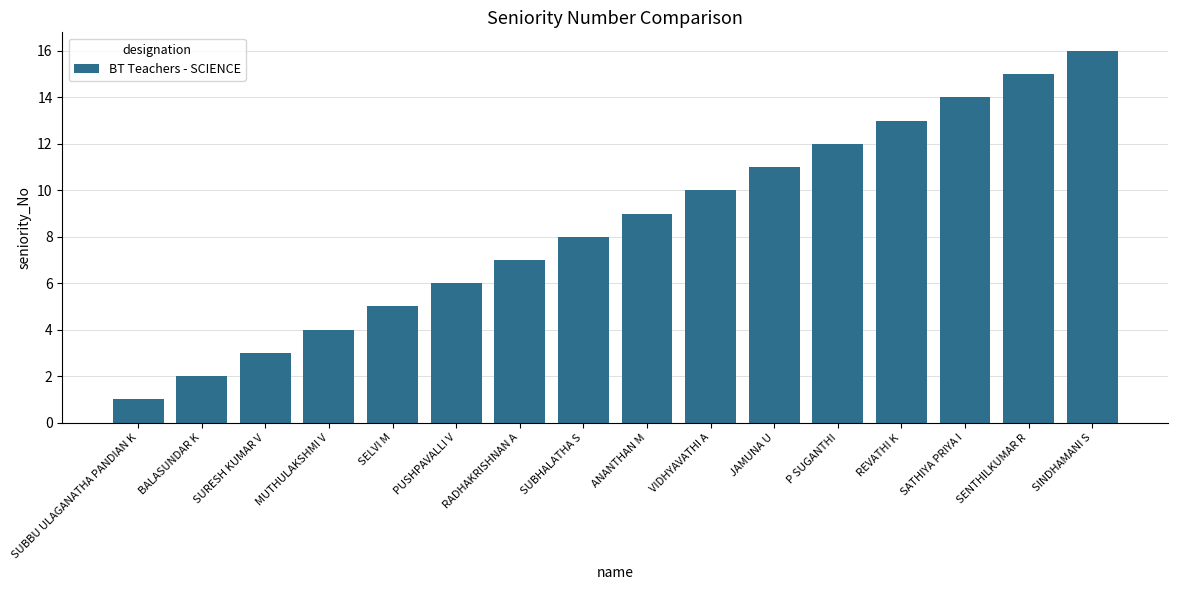

What is the sum of all values?

136